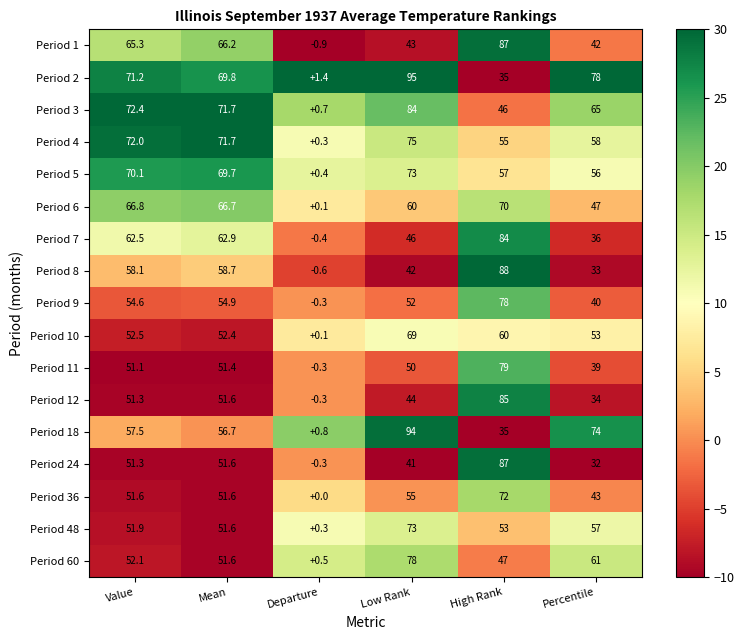

The value of Period 24 at High Rank is 87.0. True or false?

True